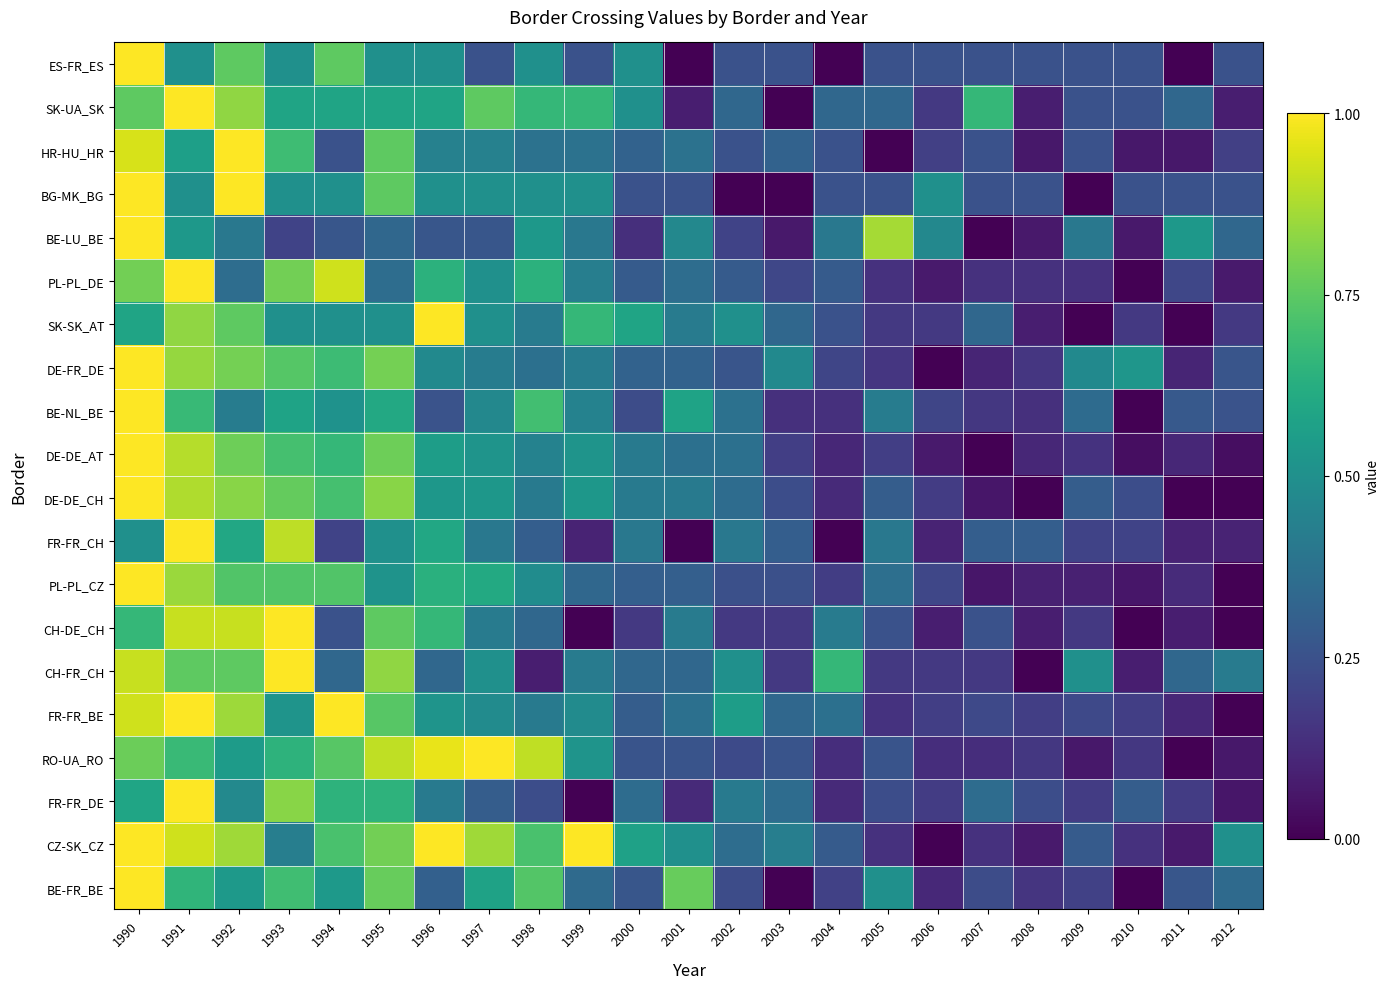

Reading left to right, list all the values displayed in this chart.

ES-FR_ES: 1990=1.0	1991=0.5	1992=0.8	1993=0.5	1994=0.8	1995=0.5	1996=0.5	1997=0.2	1998=0.5	1999=0.2	2000=0.5	2001=0.0	2002=0.2	2003=0.2	2004=0.0	2005=0.2	2006=0.2	2007=0.2	2008=0.2	2009=0.2	2010=0.2	2011=0.0	2012=0.2
SK-UA_SK: 1990=0.8	1991=1.0	1992=0.8	1993=0.6	1994=0.6	1995=0.6	1996=0.6	1997=0.8	1998=0.7	1999=0.7	2000=0.5	2001=0.1	2002=0.3	2003=0.0	2004=0.3	2005=0.3	2006=0.2	2007=0.7	2008=0.1	2009=0.2	2010=0.2	2011=0.3	2012=0.1
HR-HU_HR: 1990=0.9	1991=0.6	1992=1.0	1993=0.7	1994=0.2	1995=0.8	1996=0.4	1997=0.4	1998=0.4	1999=0.4	2000=0.3	2001=0.4	2002=0.2	2003=0.3	2004=0.2	2005=0.0	2006=0.2	2007=0.2	2008=0.1	2009=0.2	2010=0.1	2011=0.1	2012=0.2
BG-MK_BG: 1990=1.0	1991=0.5	1992=1.0	1993=0.5	1994=0.5	1995=0.8	1996=0.5	1997=0.5	1998=0.5	1999=0.5	2000=0.2	2001=0.2	2002=0.0	2003=0.0	2004=0.2	2005=0.2	2006=0.5	2007=0.2	2008=0.2	2009=0.0	2010=0.2	2011=0.2	2012=0.2
BE-LU_BE: 1990=1.0	1991=0.5	1992=0.4	1993=0.2	1994=0.3	1995=0.3	1996=0.3	1997=0.3	1998=0.5	1999=0.4	2000=0.1	2001=0.5	2002=0.2	2003=0.1	2004=0.4	2005=0.9	2006=0.5	2007=0.0	2008=0.1	2009=0.4	2010=0.1	2011=0.5	2012=0.3
PL-PL_DE: 1990=0.8	1991=1.0	1992=0.4	1993=0.8	1994=0.9	1995=0.4	1996=0.6	1997=0.5	1998=0.6	1999=0.4	2000=0.3	2001=0.4	2002=0.3	2003=0.2	2004=0.3	2005=0.1	2006=0.1	2007=0.1	2008=0.1	2009=0.1	2010=0.0	2011=0.2	2012=0.1
SK-SK_AT: 1990=0.6	1991=0.8	1992=0.8	1993=0.5	1994=0.5	1995=0.5	1996=1.0	1997=0.5	1998=0.4	1999=0.7	2000=0.6	2001=0.4	2002=0.5	2003=0.3	2004=0.2	2005=0.2	2006=0.2	2007=0.3	2008=0.1	2009=0.0	2010=0.2	2011=0.0	2012=0.2
DE-FR_DE: 1990=1.0	1991=0.8	1992=0.8	1993=0.7	1994=0.7	1995=0.8	1996=0.5	1997=0.4	1998=0.4	1999=0.4	2000=0.3	2001=0.3	2002=0.3	2003=0.5	2004=0.2	2005=0.2	2006=0.0	2007=0.1	2008=0.2	2009=0.5	2010=0.5	2011=0.1	2012=0.3
BE-NL_BE: 1990=1.0	1991=0.7	1992=0.4	1993=0.6	1994=0.5	1995=0.6	1996=0.3	1997=0.5	1998=0.7	1999=0.4	2000=0.2	2001=0.6	2002=0.4	2003=0.1	2004=0.1	2005=0.4	2006=0.2	2007=0.2	2008=0.1	2009=0.3	2010=0.0	2011=0.3	2012=0.3
DE-DE_AT: 1990=1.0	1991=0.9	1992=0.8	1993=0.7	1994=0.7	1995=0.8	1996=0.6	1997=0.5	1998=0.4	1999=0.5	2000=0.4	2001=0.4	2002=0.4	2003=0.2	2004=0.1	2005=0.2	2006=0.1	2007=0.0	2008=0.1	2009=0.1	2010=0.0	2011=0.1	2012=0.0
DE-DE_CH: 1990=1.0	1991=0.9	1992=0.8	1993=0.8	1994=0.7	1995=0.8	1996=0.5	1997=0.5	1998=0.4	1999=0.5	2000=0.4	2001=0.4	2002=0.4	2003=0.2	2004=0.1	2005=0.3	2006=0.2	2007=0.1	2008=0.0	2009=0.3	2010=0.2	2011=0.0	2012=0.0
FR-FR_CH: 1990=0.5	1991=1.0	1992=0.6	1993=0.9	1994=0.2	1995=0.5	1996=0.6	1997=0.4	1998=0.3	1999=0.1	2000=0.4	2001=0.0	2002=0.4	2003=0.3	2004=0.0	2005=0.4	2006=0.1	2007=0.3	2008=0.3	2009=0.2	2010=0.2	2011=0.1	2012=0.1
PL-PL_CZ: 1990=1.0	1991=0.8	1992=0.7	1993=0.7	1994=0.7	1995=0.5	1996=0.6	1997=0.6	1998=0.5	1999=0.3	2000=0.3	2001=0.3	2002=0.2	2003=0.2	2004=0.2	2005=0.4	2006=0.2	2007=0.1	2008=0.1	2009=0.1	2010=0.1	2011=0.1	2012=0.0
CH-DE_CH: 1990=0.7	1991=0.9	1992=0.9	1993=1.0	1994=0.2	1995=0.8	1996=0.7	1997=0.4	1998=0.3	1999=0.0	2000=0.2	2001=0.4	2002=0.2	2003=0.2	2004=0.4	2005=0.2	2006=0.1	2007=0.2	2008=0.1	2009=0.2	2010=0.0	2011=0.1	2012=0.0
CH-FR_CH: 1990=0.9	1991=0.8	1992=0.8	1993=1.0	1994=0.3	1995=0.8	1996=0.3	1997=0.5	1998=0.1	1999=0.4	2000=0.3	2001=0.3	2002=0.5	2003=0.2	2004=0.7	2005=0.2	2006=0.2	2007=0.2	2008=0.0	2009=0.5	2010=0.1	2011=0.3	2012=0.4
FR-FR_BE: 1990=0.9	1991=1.0	1992=0.9	1993=0.5	1994=1.0	1995=0.7	1996=0.5	1997=0.5	1998=0.4	1999=0.5	2000=0.3	2001=0.4	2002=0.6	2003=0.3	2004=0.4	2005=0.1	2006=0.2	2007=0.2	2008=0.2	2009=0.2	2010=0.2	2011=0.1	2012=0.0
RO-UA_RO: 1990=0.8	1991=0.7	1992=0.5	1993=0.6	1994=0.7	1995=0.9	1996=1.0	1997=1.0	1998=0.9	1999=0.5	2000=0.3	2001=0.3	2002=0.2	2003=0.3	2004=0.1	2005=0.3	2006=0.1	2007=0.1	2008=0.2	2009=0.1	2010=0.2	2011=0.0	2012=0.1
FR-FR_DE: 1990=0.6	1991=1.0	1992=0.5	1993=0.8	1994=0.6	1995=0.6	1996=0.4	1997=0.3	1998=0.2	1999=0.0	2000=0.4	2001=0.1	2002=0.4	2003=0.4	2004=0.1	2005=0.2	2006=0.2	2007=0.4	2008=0.2	2009=0.2	2010=0.3	2011=0.2	2012=0.1
CZ-SK_CZ: 1990=1.0	1991=0.9	1992=0.9	1993=0.4	1994=0.7	1995=0.8	1996=1.0	1997=0.9	1998=0.7	1999=1.0	2000=0.6	2001=0.5	2002=0.4	2003=0.4	2004=0.3	2005=0.1	2006=0.0	2007=0.1	2008=0.1	2009=0.3	2010=0.1	2011=0.1	2012=0.5
BE-FR_BE: 1990=1.0	1991=0.7	1992=0.5	1993=0.7	1994=0.5	1995=0.8	1996=0.3	1997=0.6	1998=0.7	1999=0.3	2000=0.3	2001=0.8	2002=0.2	2003=0.0	2004=0.2	2005=0.5	2006=0.1	2007=0.2	2008=0.2	2009=0.2	2010=0.0	2011=0.3	2012=0.3